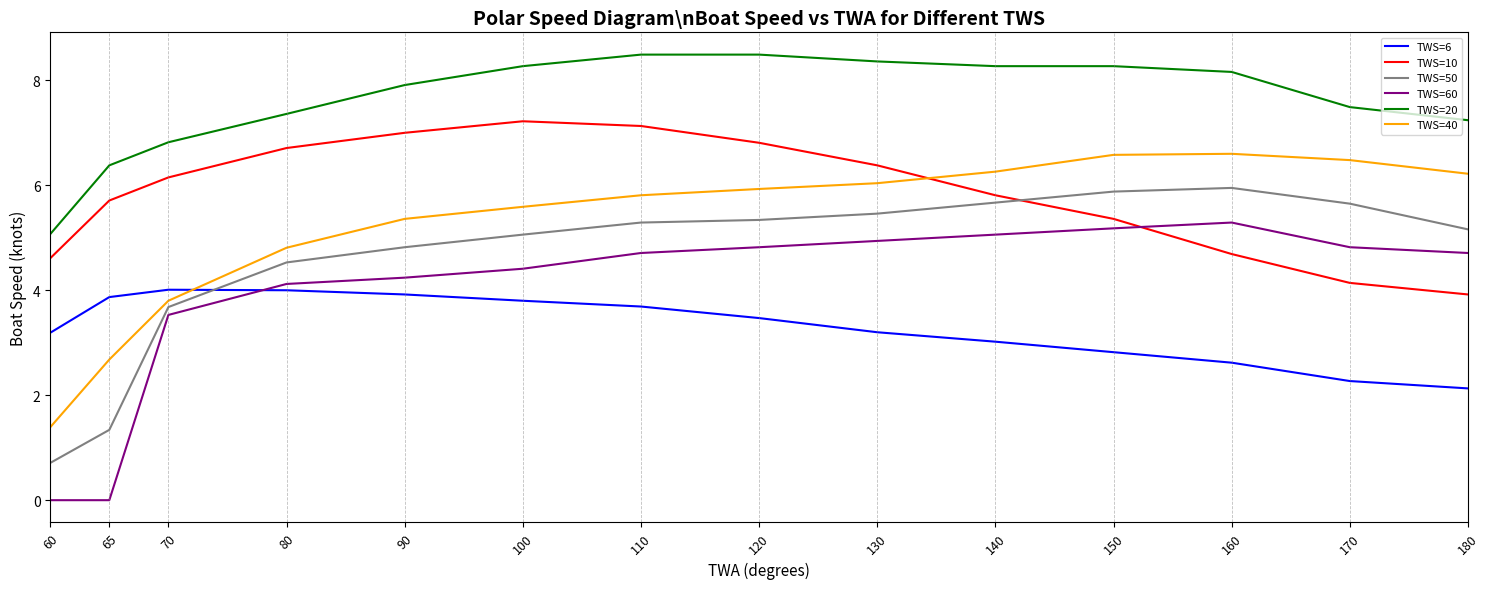

What is the total value across all series at 65?

20.0